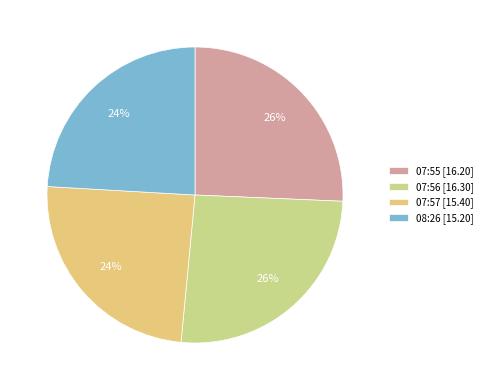

How many segments does this pie chart have?

4